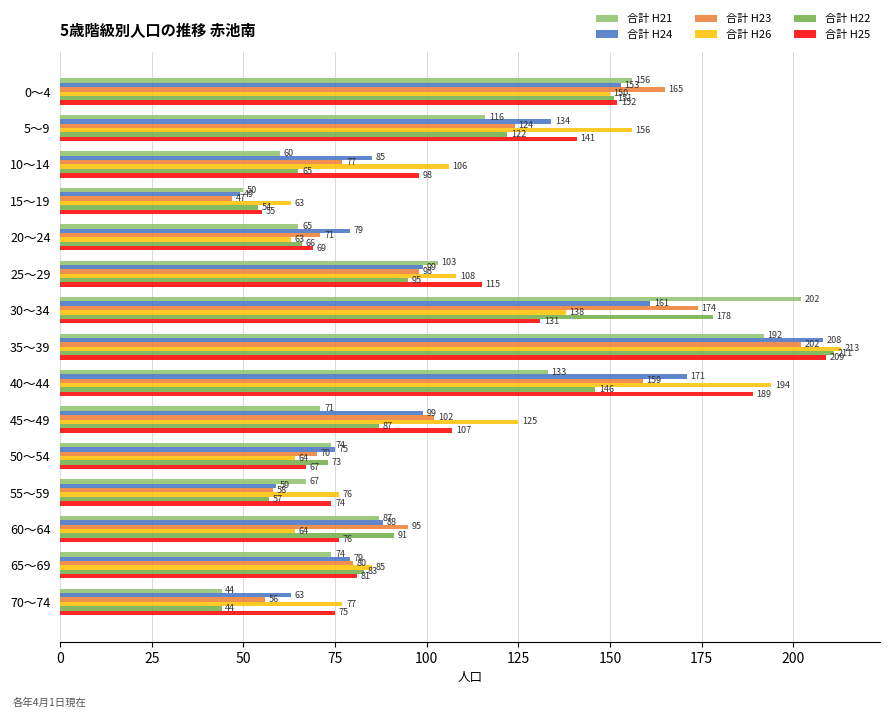

True or false: 合計 H21 has a value of 119 at 45～49.

False